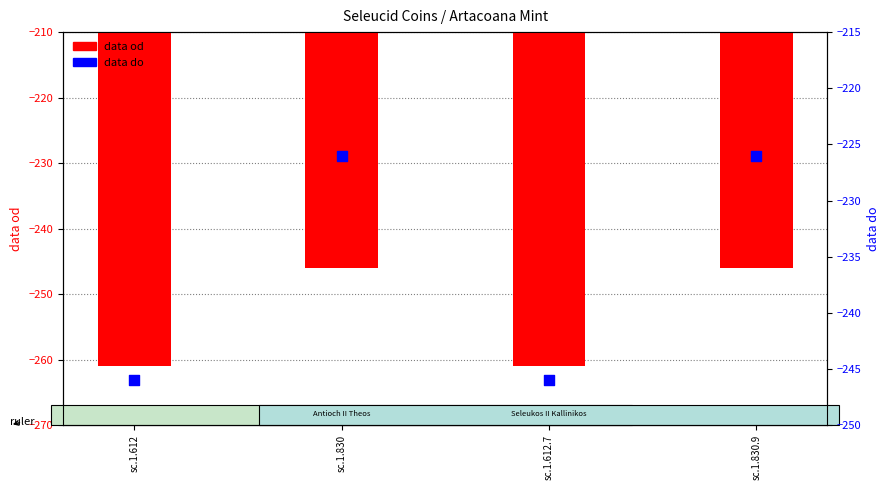

Which series has the largest total across all categories?

data do